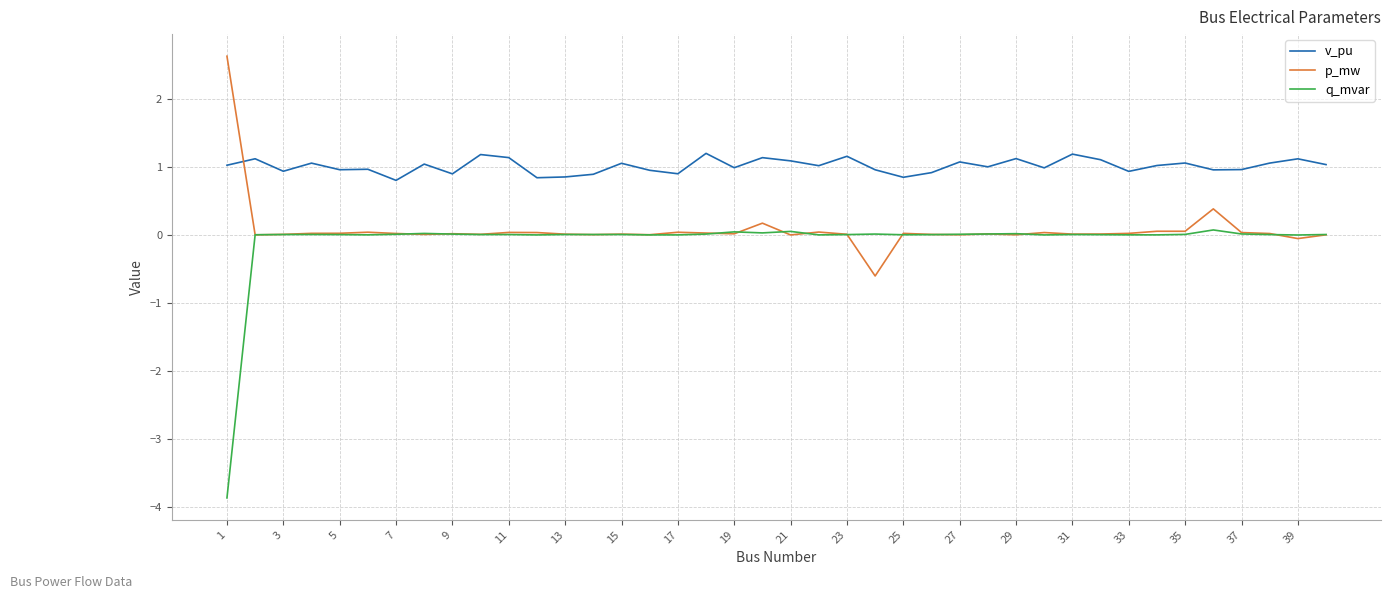

Which series has the largest total across all categories?

v_pu